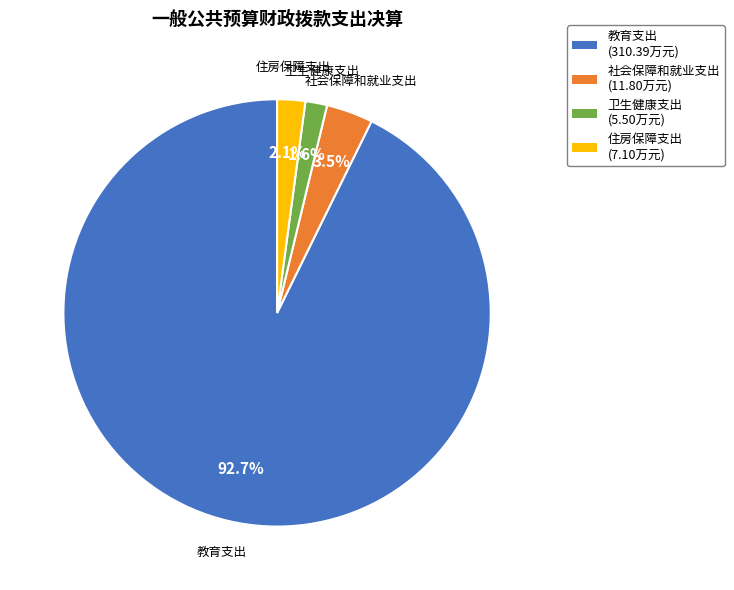

To the nearest percent, what portion does 卫生健康支出 represent?

2%